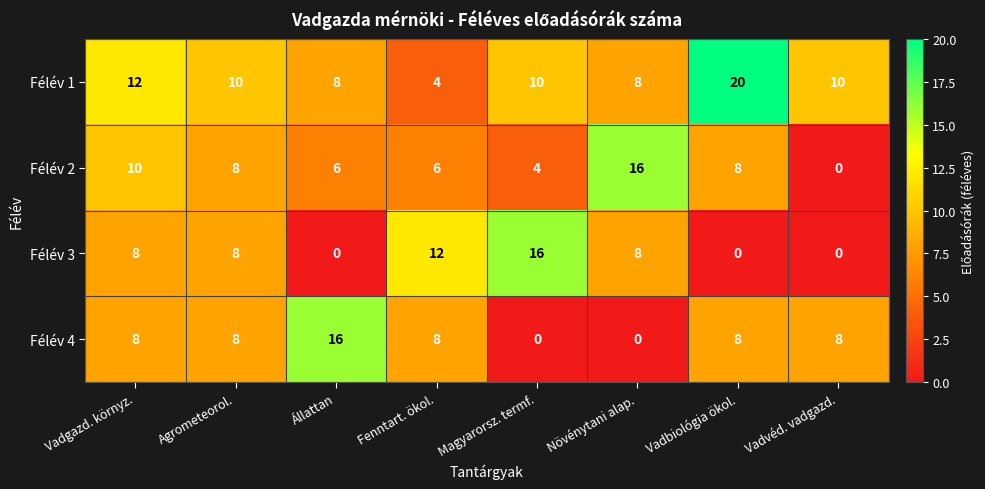

Read the Félév 4 value at Állattan.

16